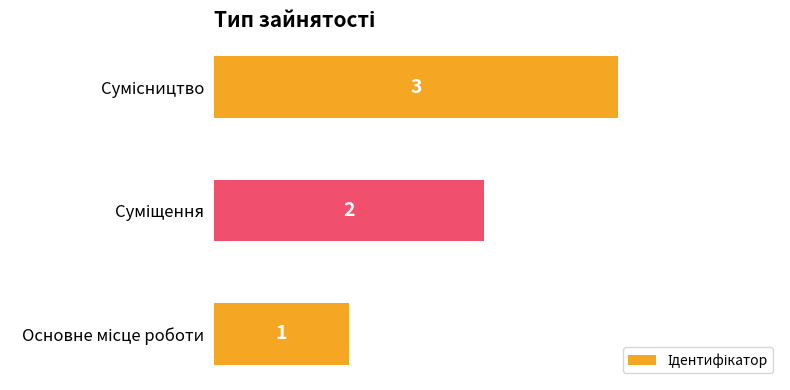

What is the difference between the maximum and second lowest values?

1